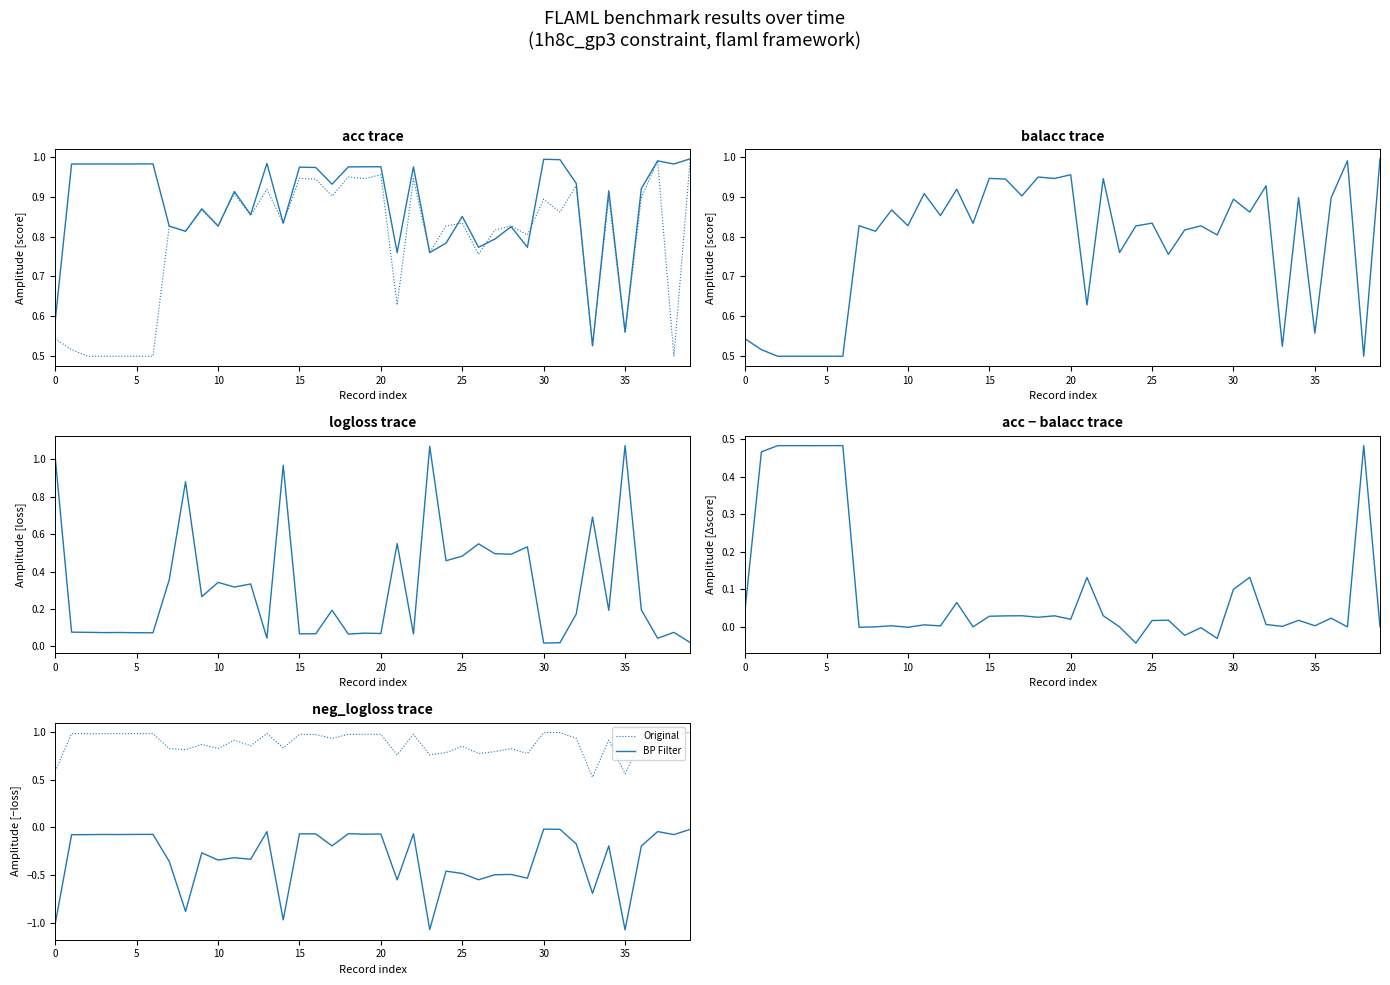

At how many categories does at least one series exceed 0?

40